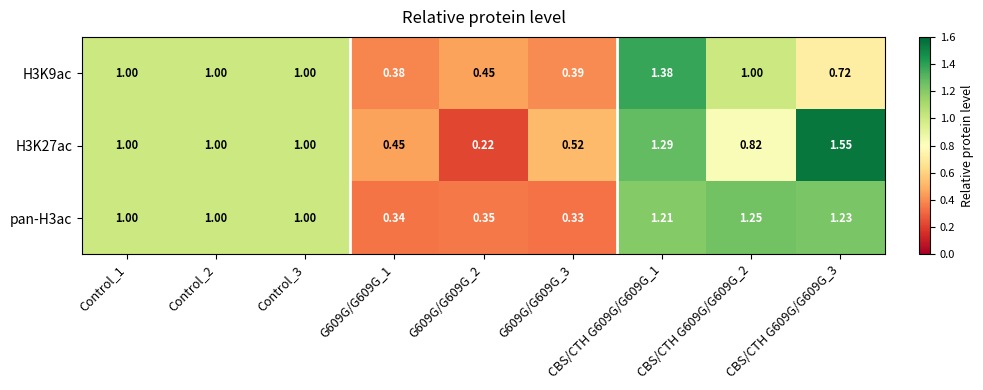

Is the value of pan-H3ac at G609G/G609G_3 greater than the value of H3K9ac at CBS/CTH G609G/G609G_2?

No